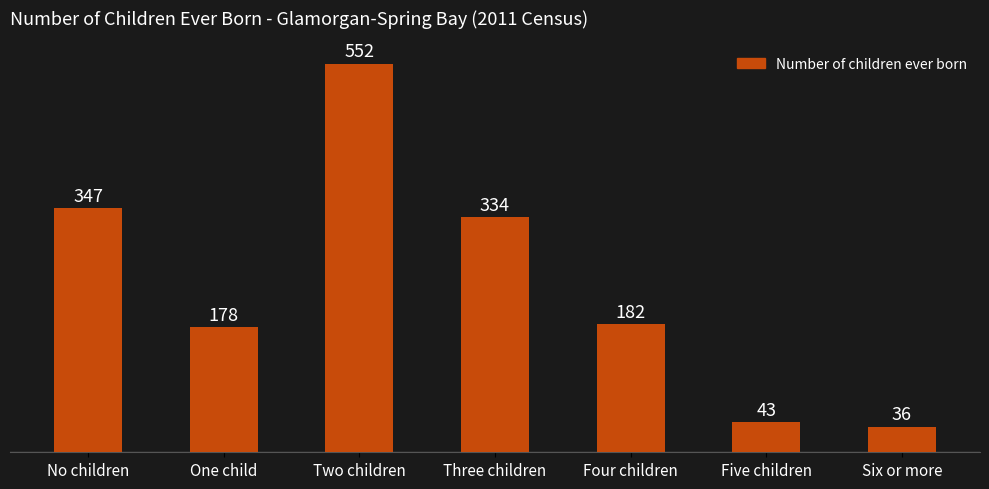

What is the greatest value displayed?

552